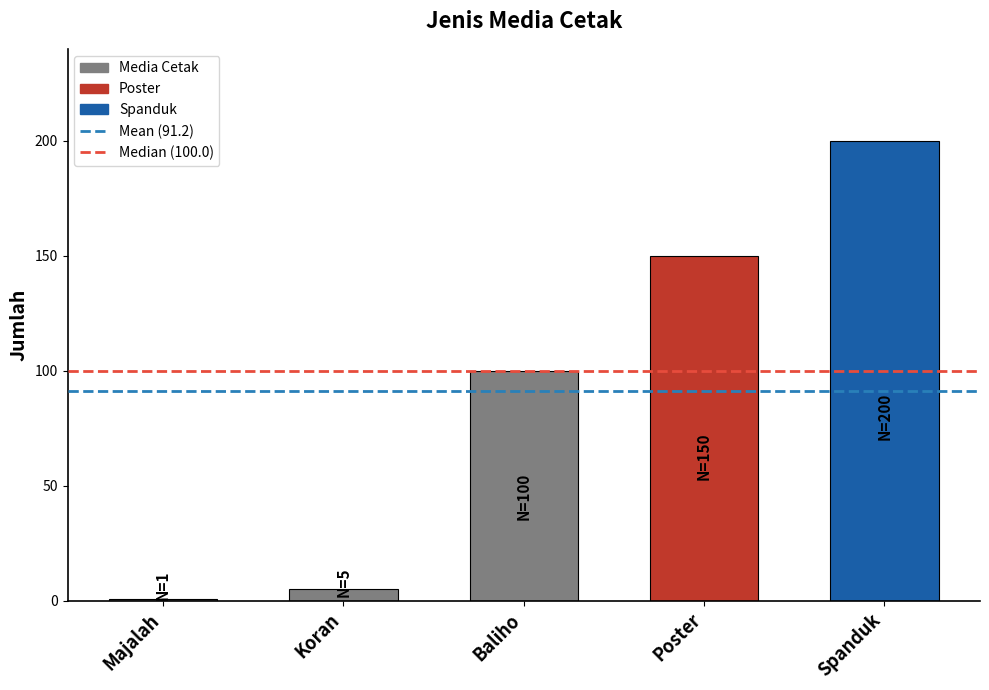

The chart shows a value of 44 at Poster. True or false?

False